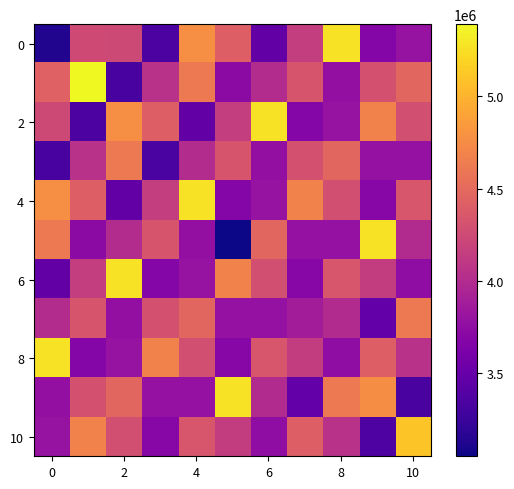

Which has a higher value, 6 or 8?

8